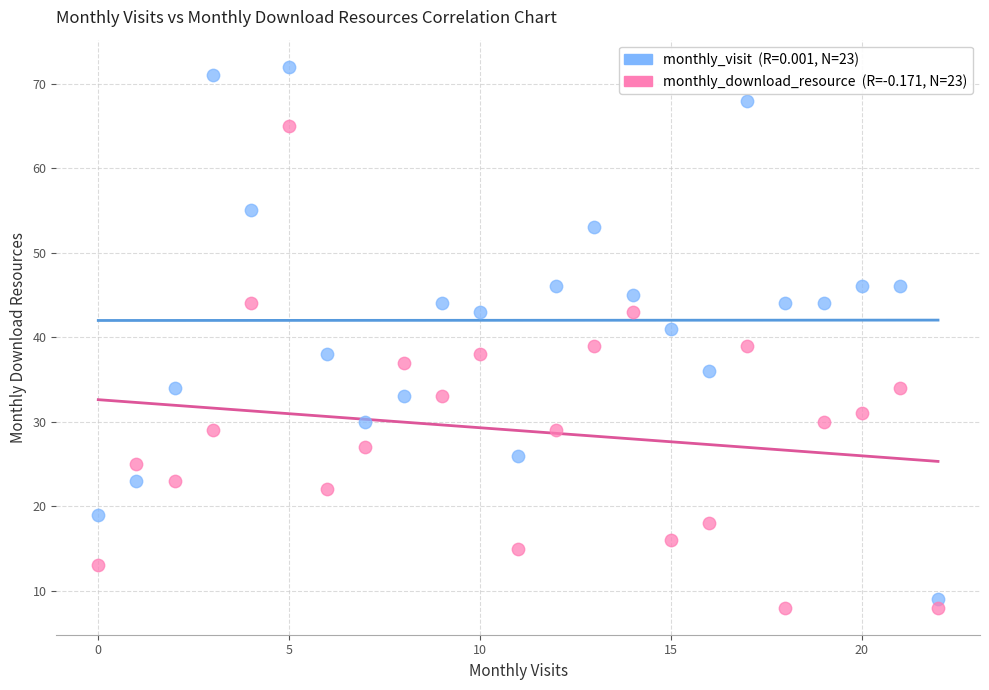

Across all data points, what is the range of Y values (max minus min)?

64